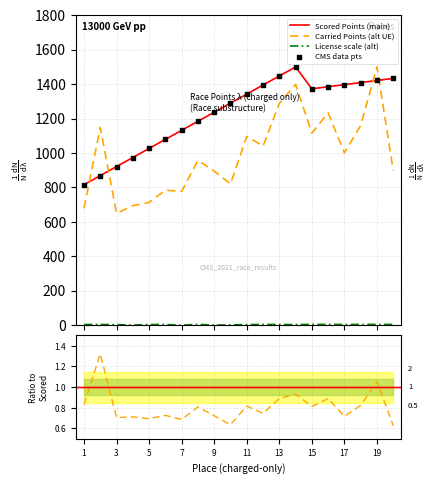

Which series has the largest Y range (max minus min)?

Carried Points (alt UE)